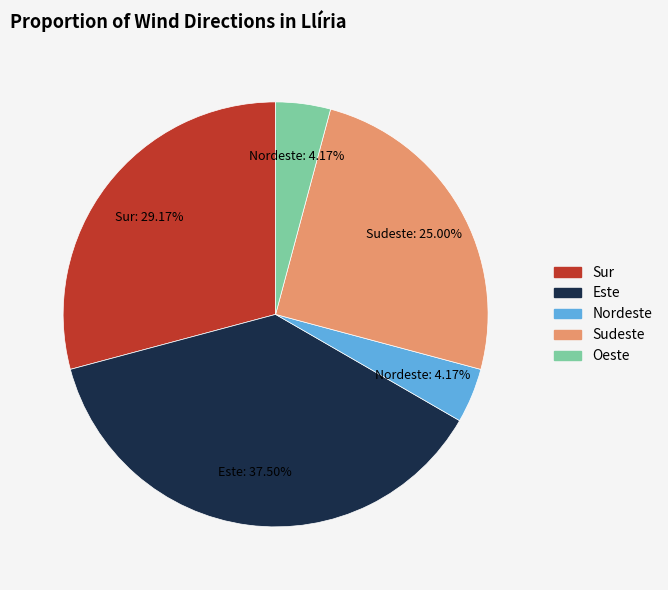

Which slice is the largest?

Este